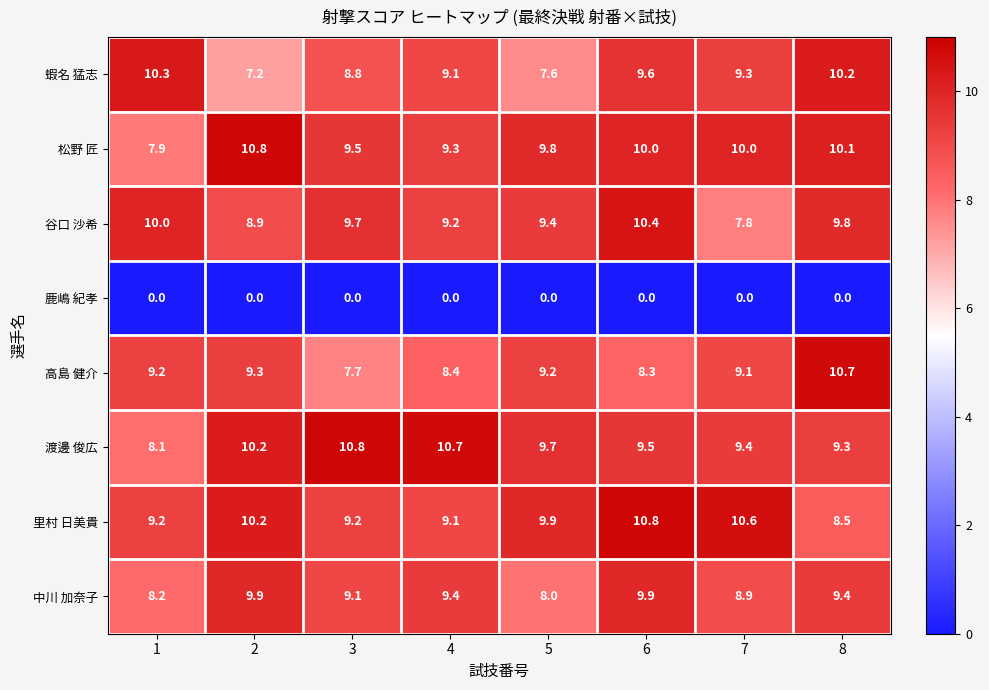

True or false: 谷口 沙希 has a value of 13.9 at 4.

False